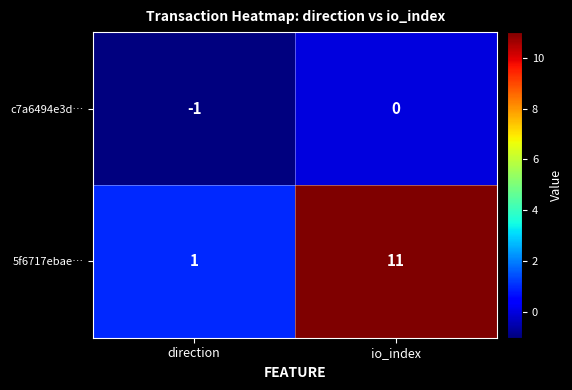

Rank the series at direction from highest to lowest value.

5f6717ebae…, c7a6494e3d…